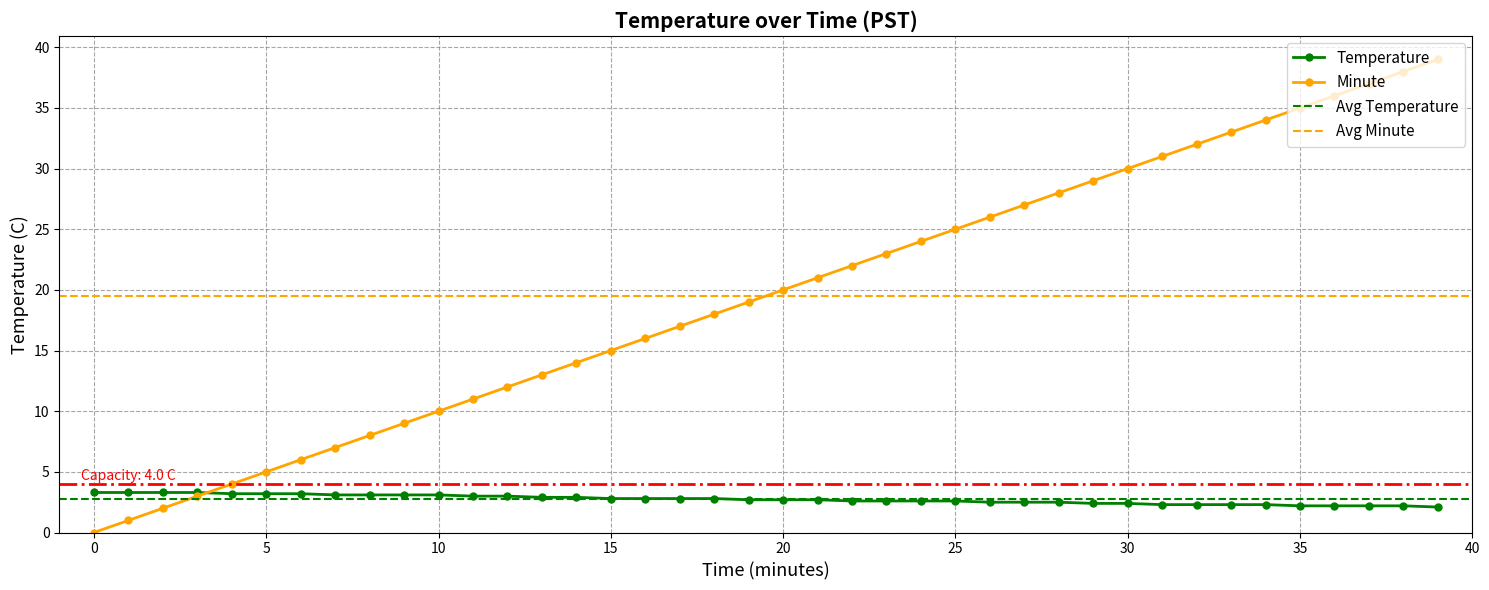

Reading right to left, extract all data points from this chart.

Temperature: 2.1	2.2	2.2	2.2	2.2	2.3	2.3	2.3	2.3	2.4	2.4	2.5	2.5	2.5	2.6	2.6	2.6	2.6	2.7	2.7	2.7	2.8	2.8	2.8	2.8	2.9	2.9	3.0	3.0	3.1	3.1	3.1	3.1	3.2	3.2	3.2	3.3	3.3	3.3	3.3
Minute: 39.0	38.0	37.0	36.0	35.0	34.0	33.0	32.0	31.0	30.0	29.0	28.0	27.0	26.0	25.0	24.0	23.0	22.0	21.0	20.0	19.0	18.0	17.0	16.0	15.0	14.0	13.0	12.0	11.0	10.0	9.0	8.0	7.0	6.0	5.0	4.0	3.0	2.0	1.0	0.0